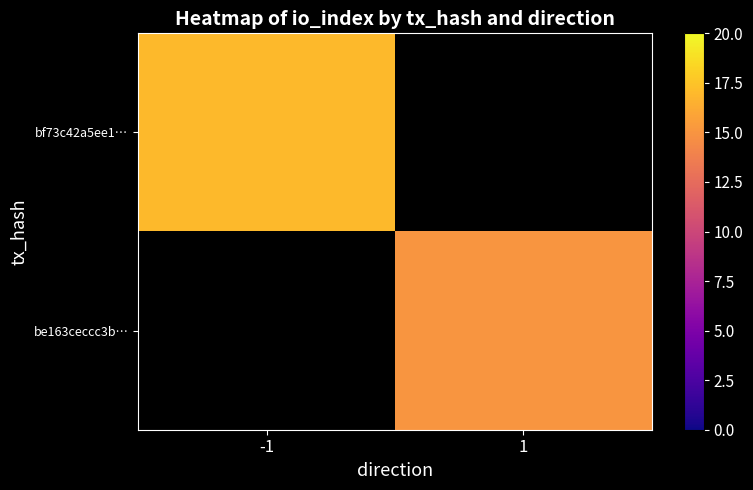

Where is bf73c42a5ee1… nearest to the value 17?

-1